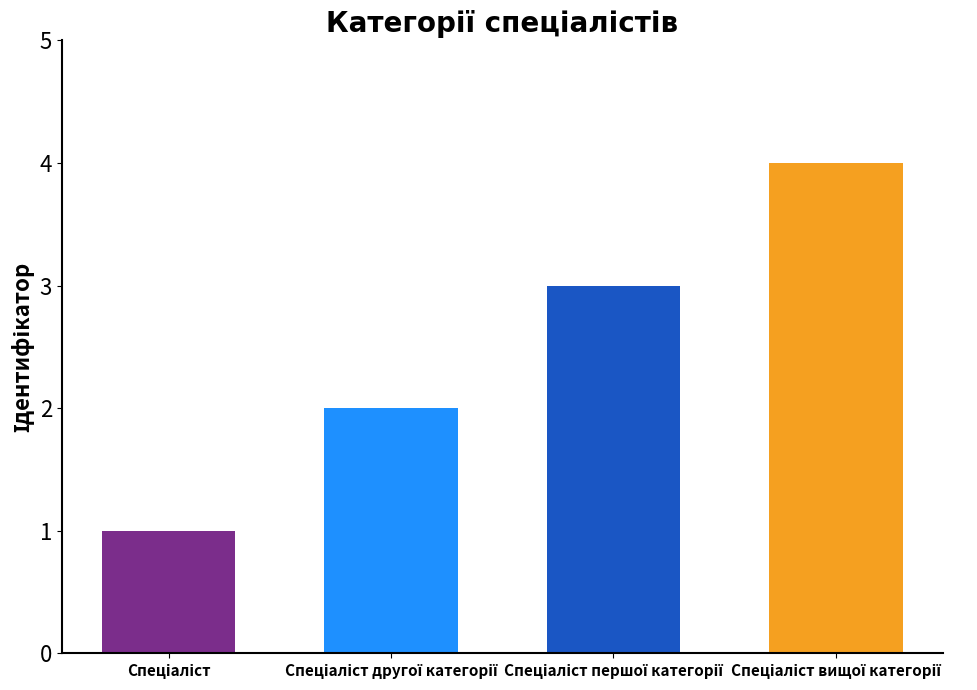

What is the greatest value displayed?

4